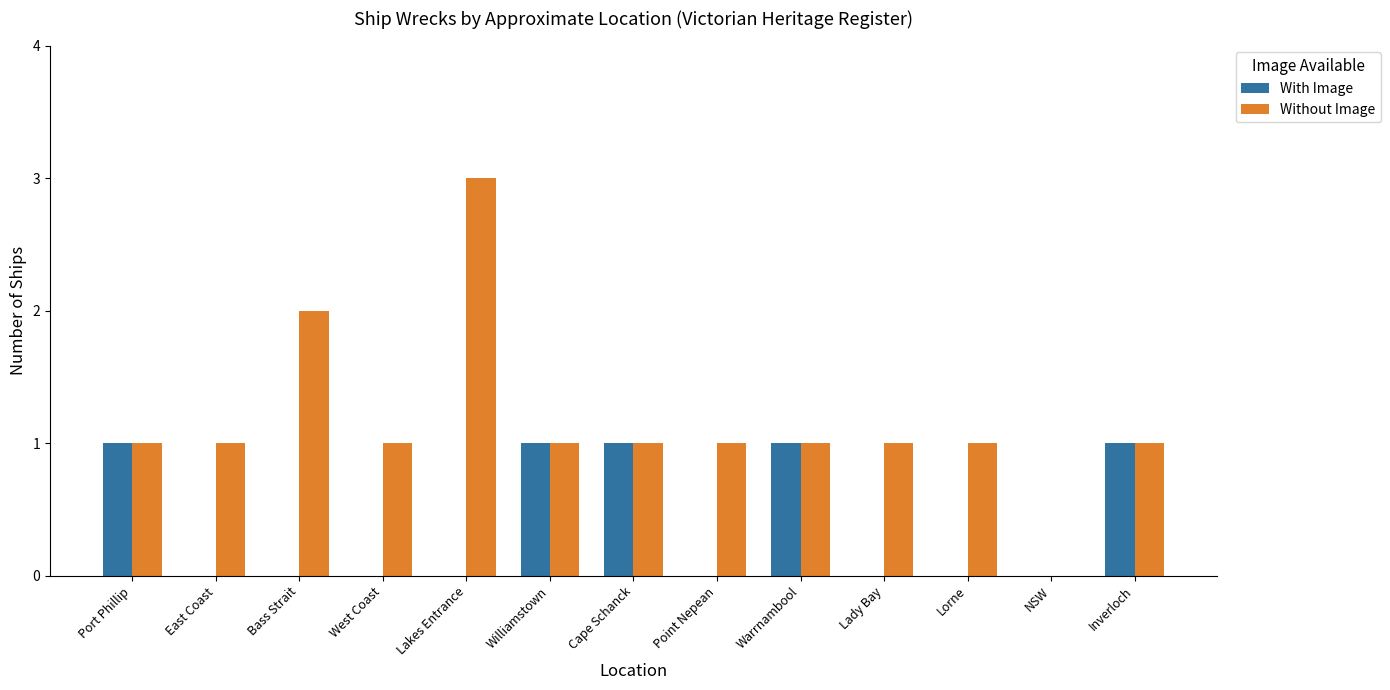

Which label corresponds to the largest value in the chart?

Lakes Entrance